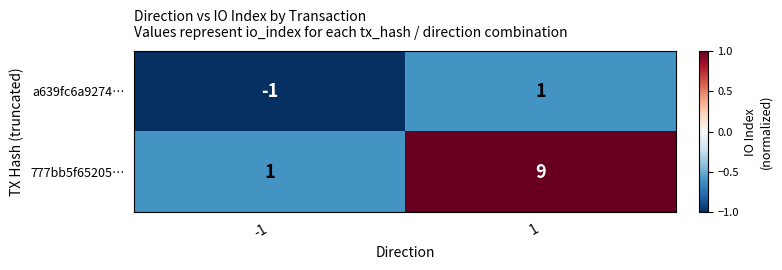

Reading left to right, extract all data points from this chart.

a639fc6a9274…: -1	1
777bb5f65205…: 1	9